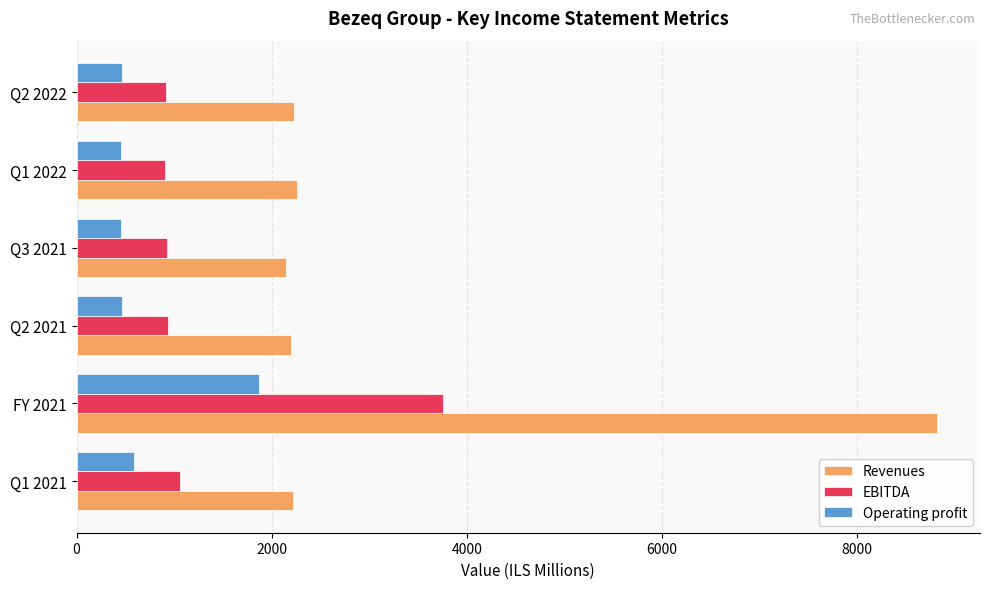

Is it true that Revenues equals 2935 at FY 2021?

False